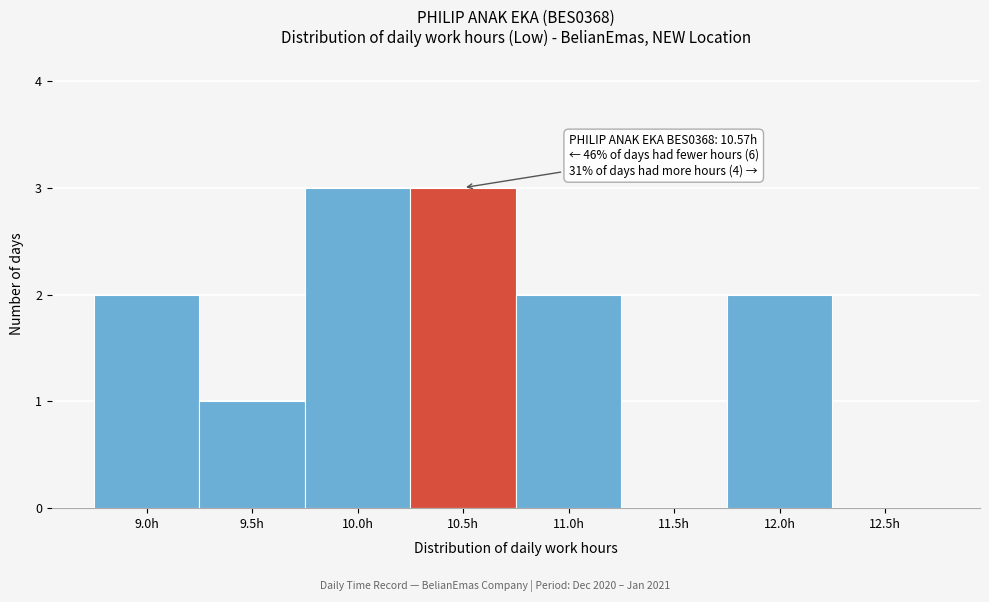

Reading left to right, transcribe all the data shown in this chart.

9.0h=2	9.5h=1	10.0h=3	10.5h=3	11.0h=2	11.5h=0	12.0h=2	12.5h=0